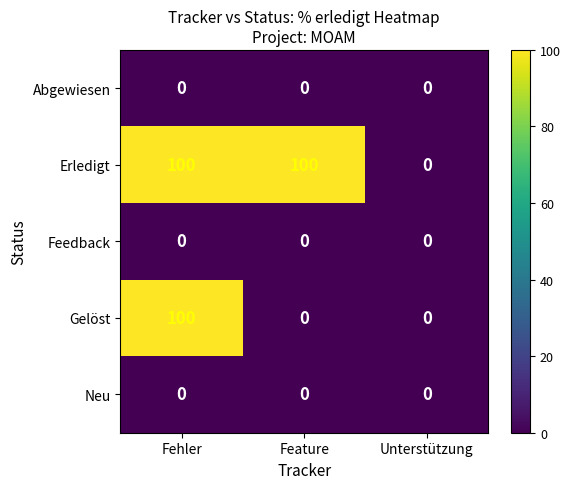

At how many categories does at least one series exceed 18?

2